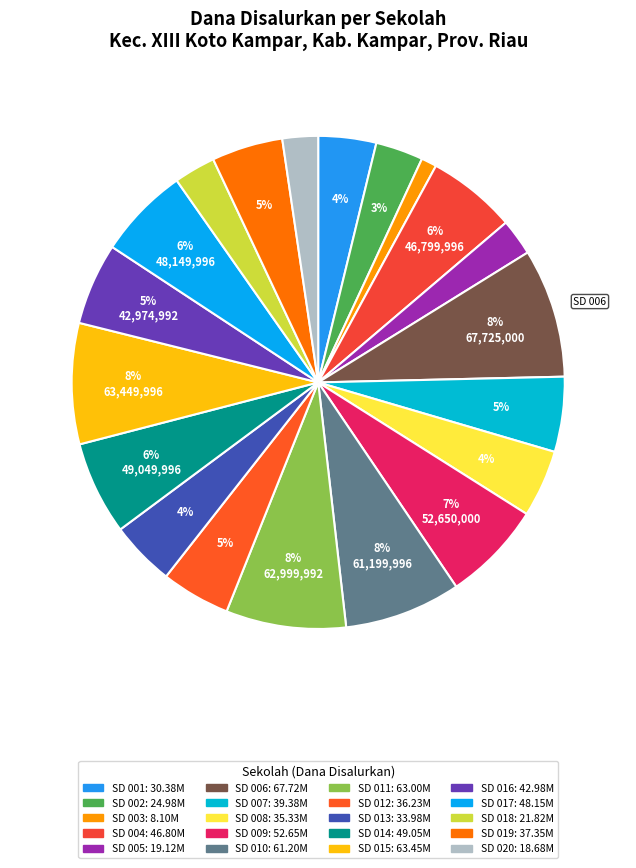

Rank the categories by value from highest to lowest.

UPT SD NEGERI 006 PULAU GADANG, UPT SD NEGERI 015 GUNUNG BUNGSU, UPT SD NEGERI 011 KOTO TUO, UPT SD NEGERI 010 TANJUNG ALAI, UPT SD NEGERI 009 KOTO MASJID, UPT SD NEGERI 014 MUARA TAKUS, UPT SD NEGERI 017 TANJUNG ALAI, UPT SD NEGERI 004 RANAH SUNGKAI, UPT SD NEGERI 016 BALUNG, UPT SD NEGERI 007 PULAU GADANG, UPT SD NEGERI 019 LUBUK AGUNG, UPT SD NEGERI 012 KOTO TUO BARAT, UPT SD NEGERI 008 KOTO MASJID, UPT SD NEGERI 013 KOTO TUO, UPT SD NEGERI 001 BINAMANG, UPT SD NEGERI 002 BATU BERSURAT, UPT SD NEGERI 018 PONGKAI ISTIQOMAH, UPT SD NEGERI 005 RANAH SUNGKAI, UPT SD NEGERI 020 BALUNG, UPT SD NEGERI 003 BATU BERSURAT